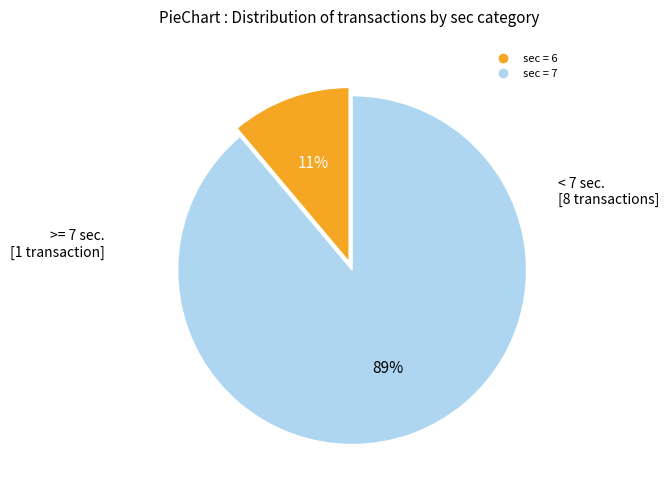

Rank the categories by value from highest to lowest.

sec = 7, sec = 6